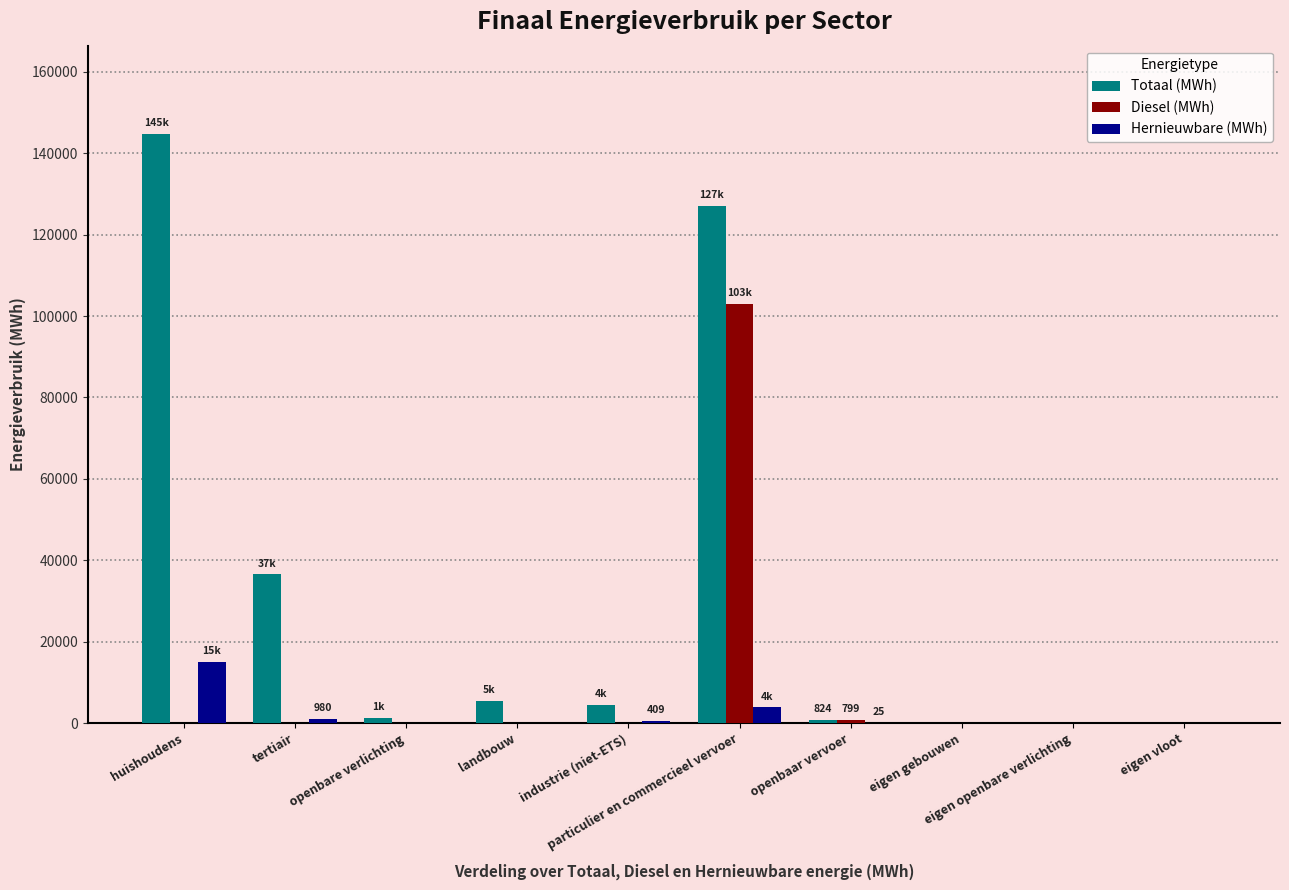

What is the sum of all Totaal (MWh) values?

320082.1